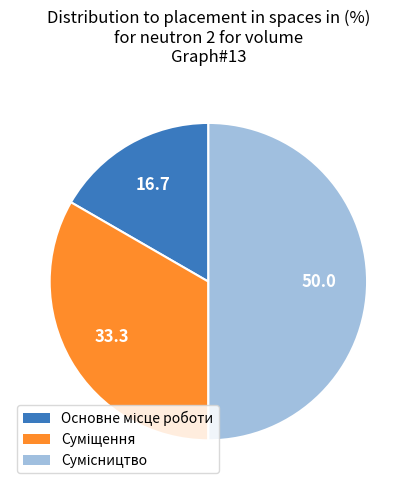

How many slices are in this pie chart?

3